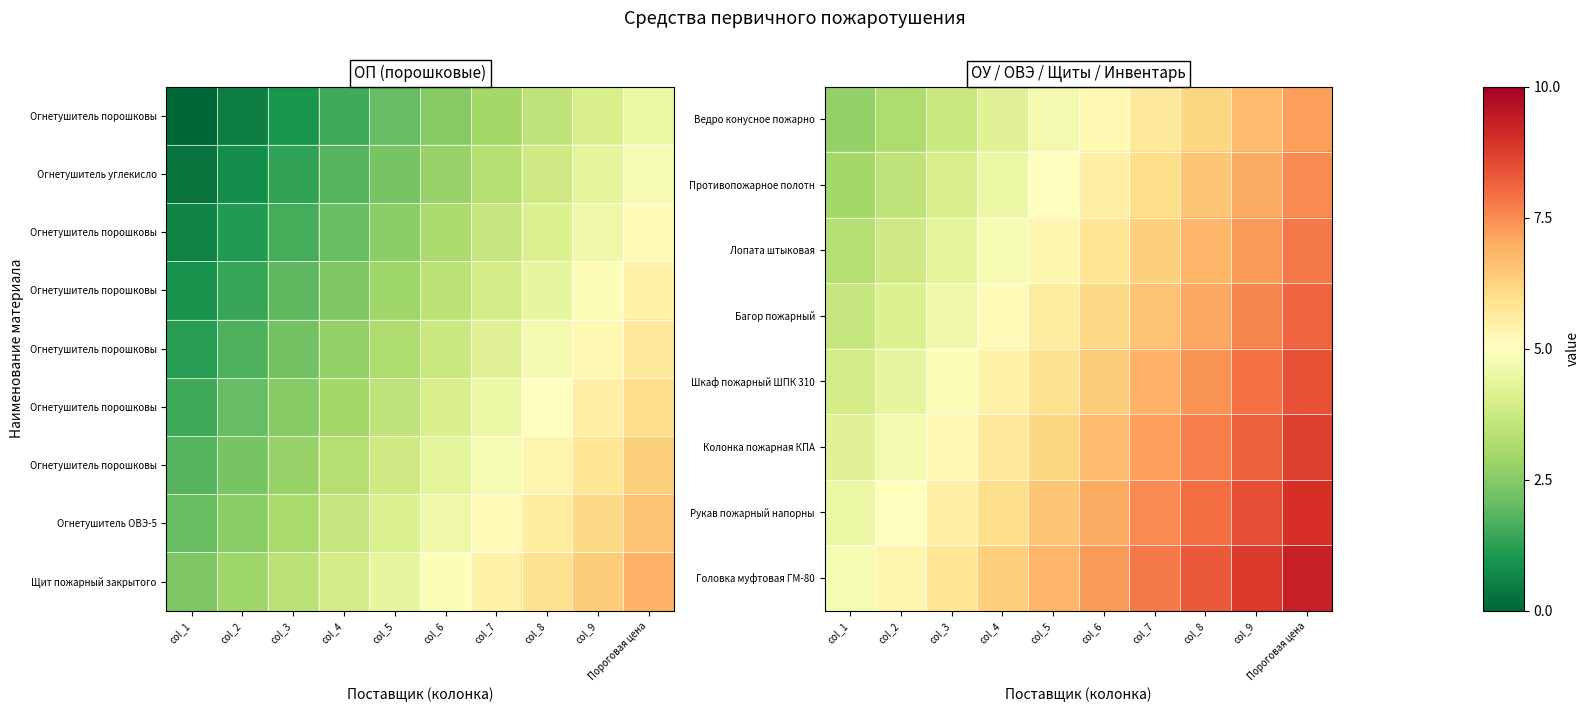

How many categories are shown in the chart?

10